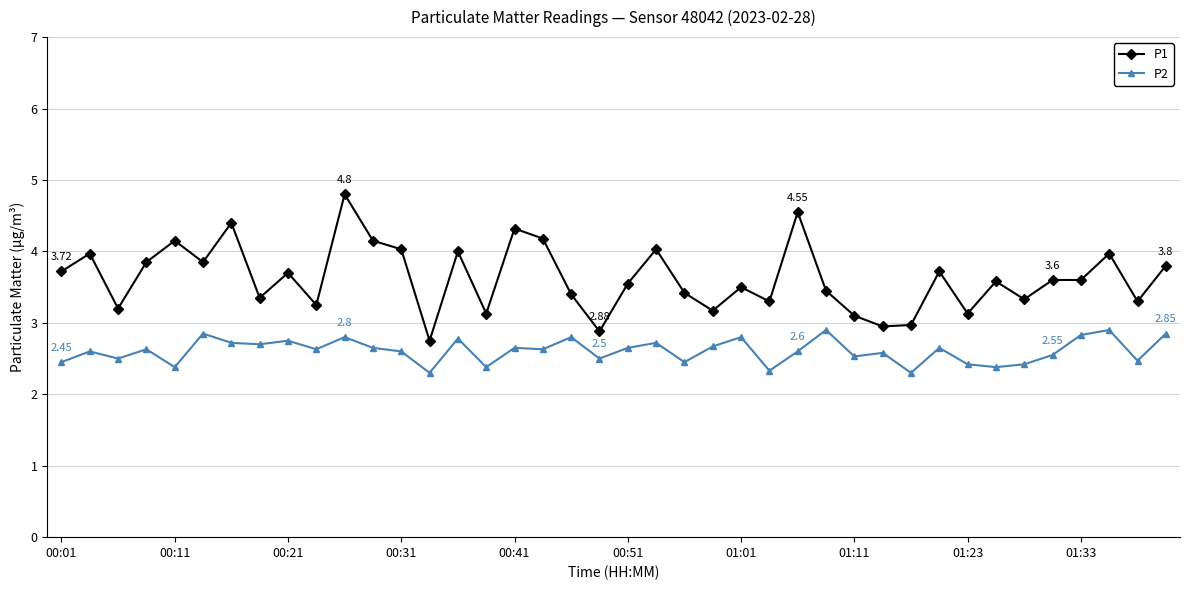

Which series has the largest range (max minus min)?

P1